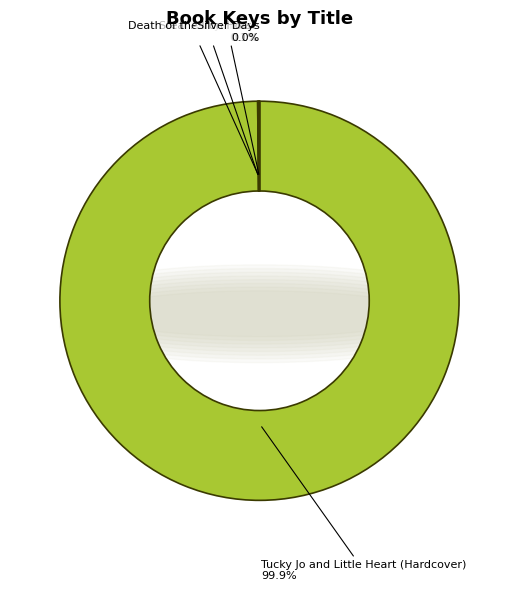

True or false: Tucky Jo and Little Heart (Hardcover) accounts for 100% of the total.

True